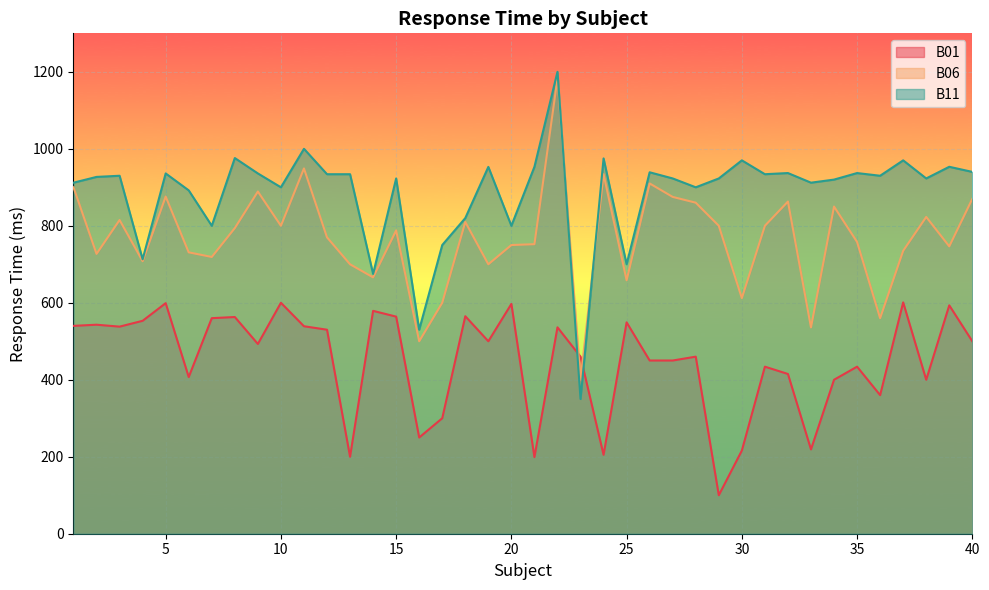

Rank the series by their maximum value, from lowest to highest.

B01, B06, B11